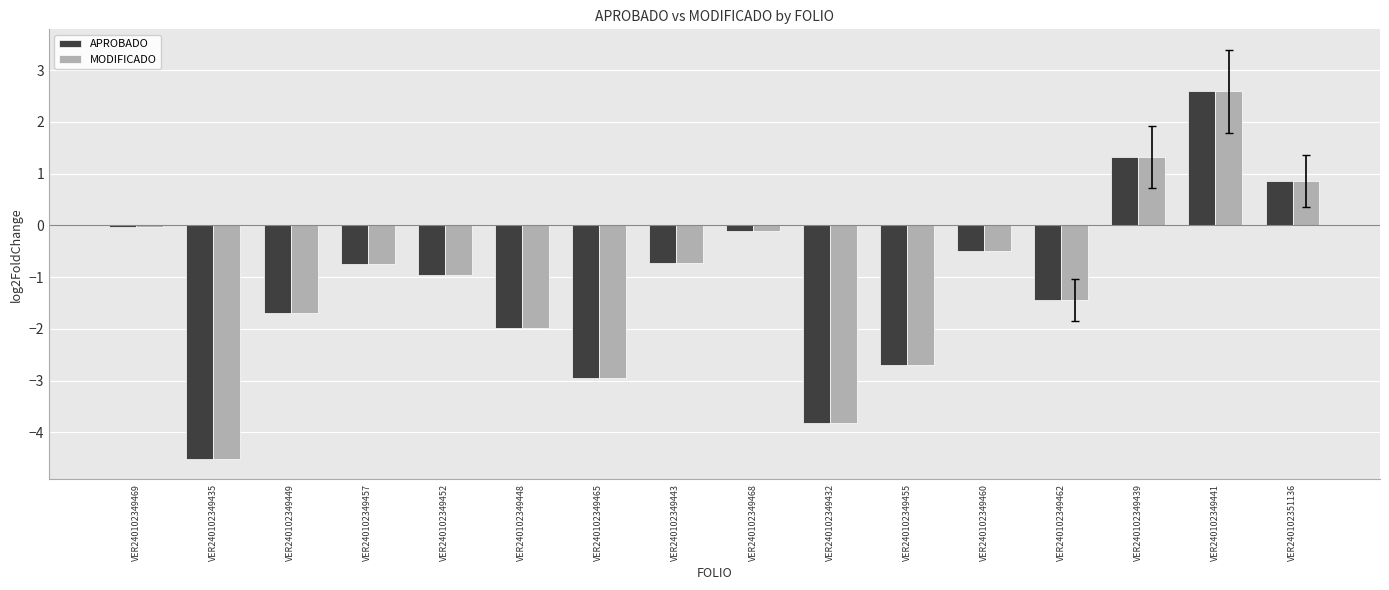

Which category has the lowest value across all series?

VER240102349435